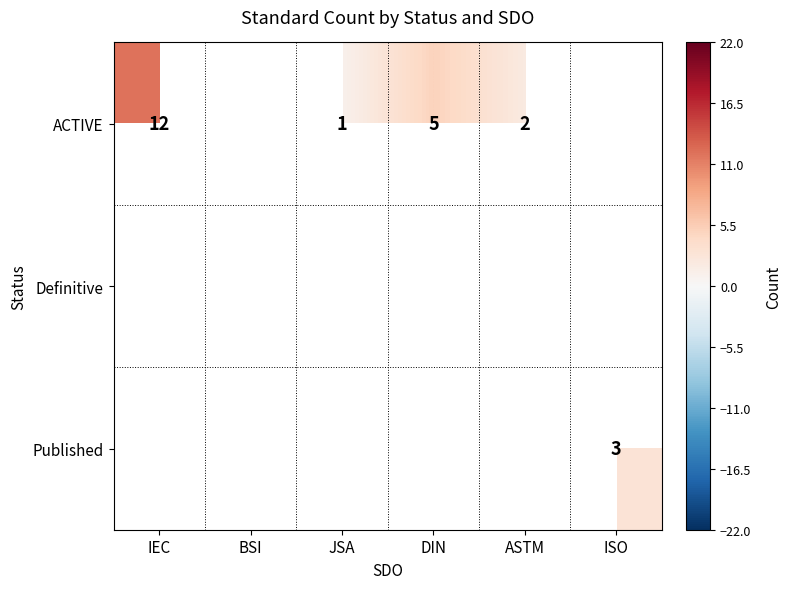

True or false: Published has a value of 3 at ISO.

True